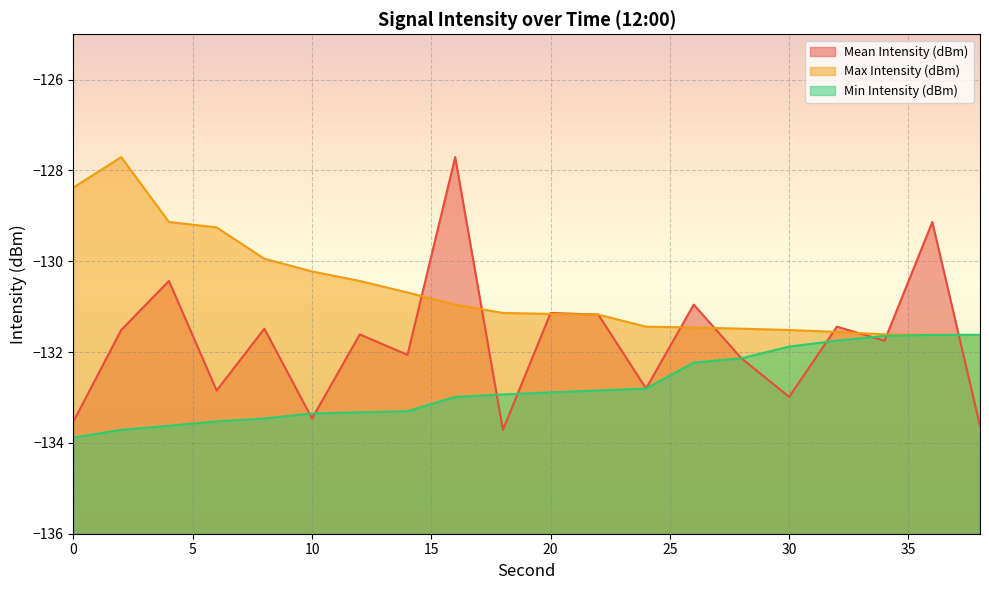

Does the chart display data point markers on the line(s)?

No